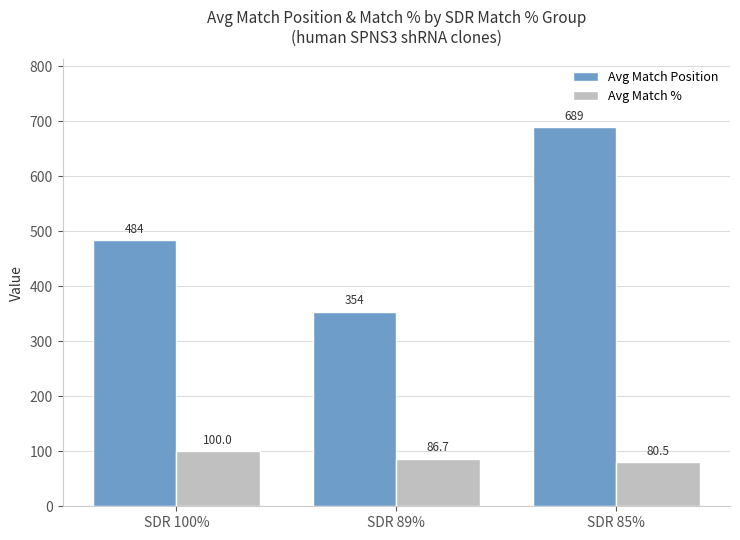

Reading left to right, list all the values displayed in this chart.

Avg Match Position: 484.0	354.0	689.0
Avg Match %: 100.0	86.7	80.5